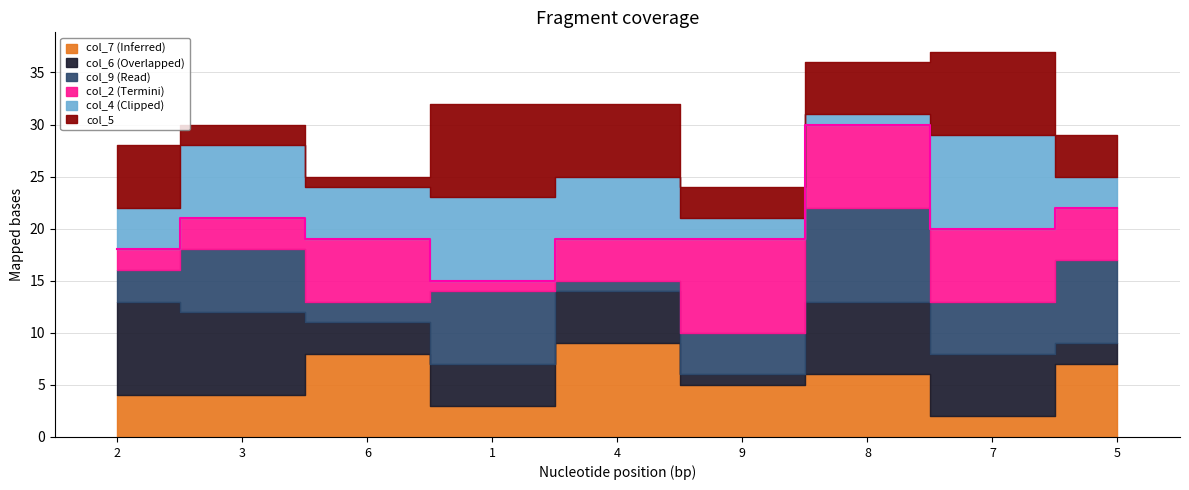

How many lines are shown in the chart?

6